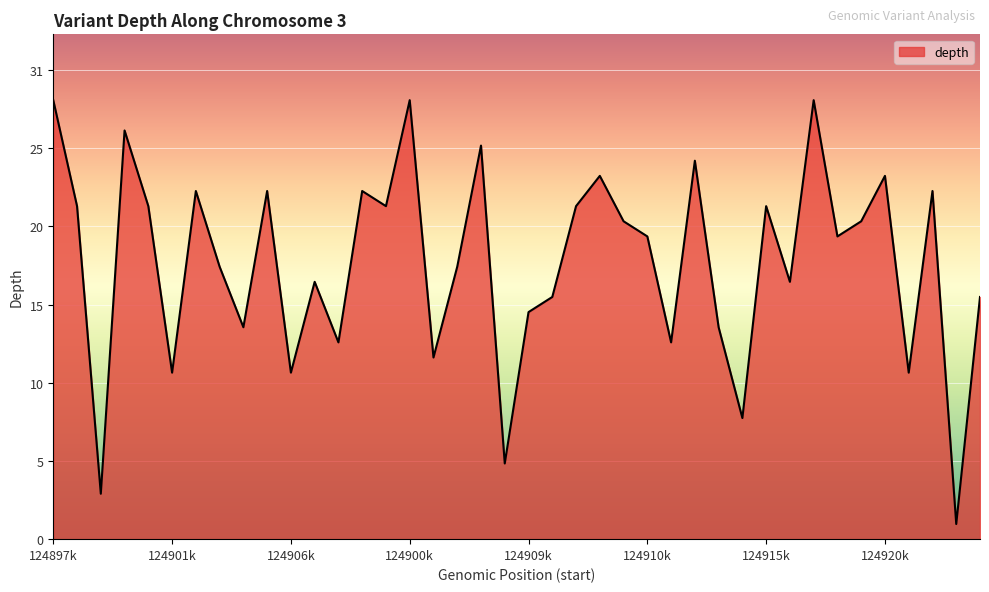

What is the value of the 6th point from the left?

11